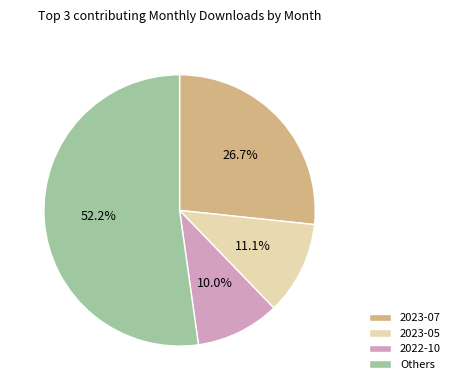

Which has a higher value, 2022-10 or 2023-07?

2023-07